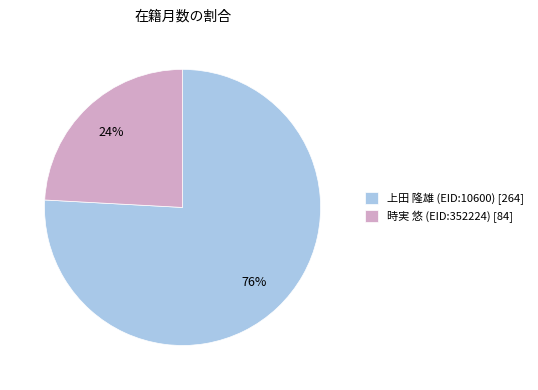

Count the number of slices in the pie.

2